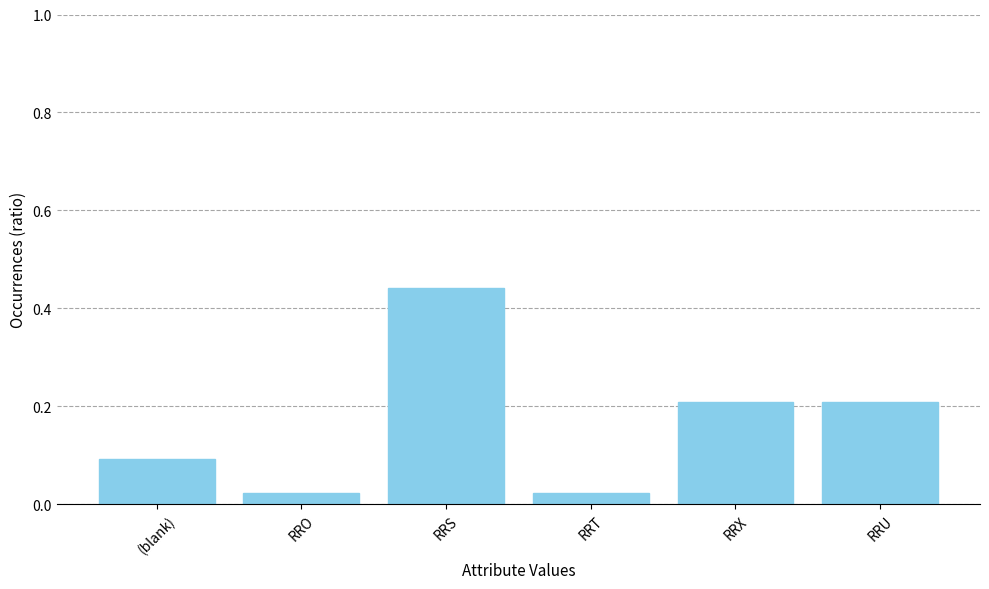

The chart shows a value of 0.7 at RRS. True or false?

False